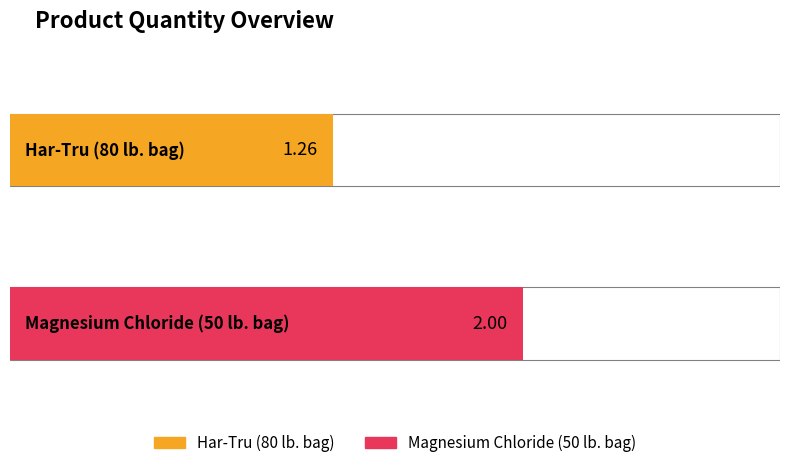

What is the sum of all Quantity Required per Week values?

3.3